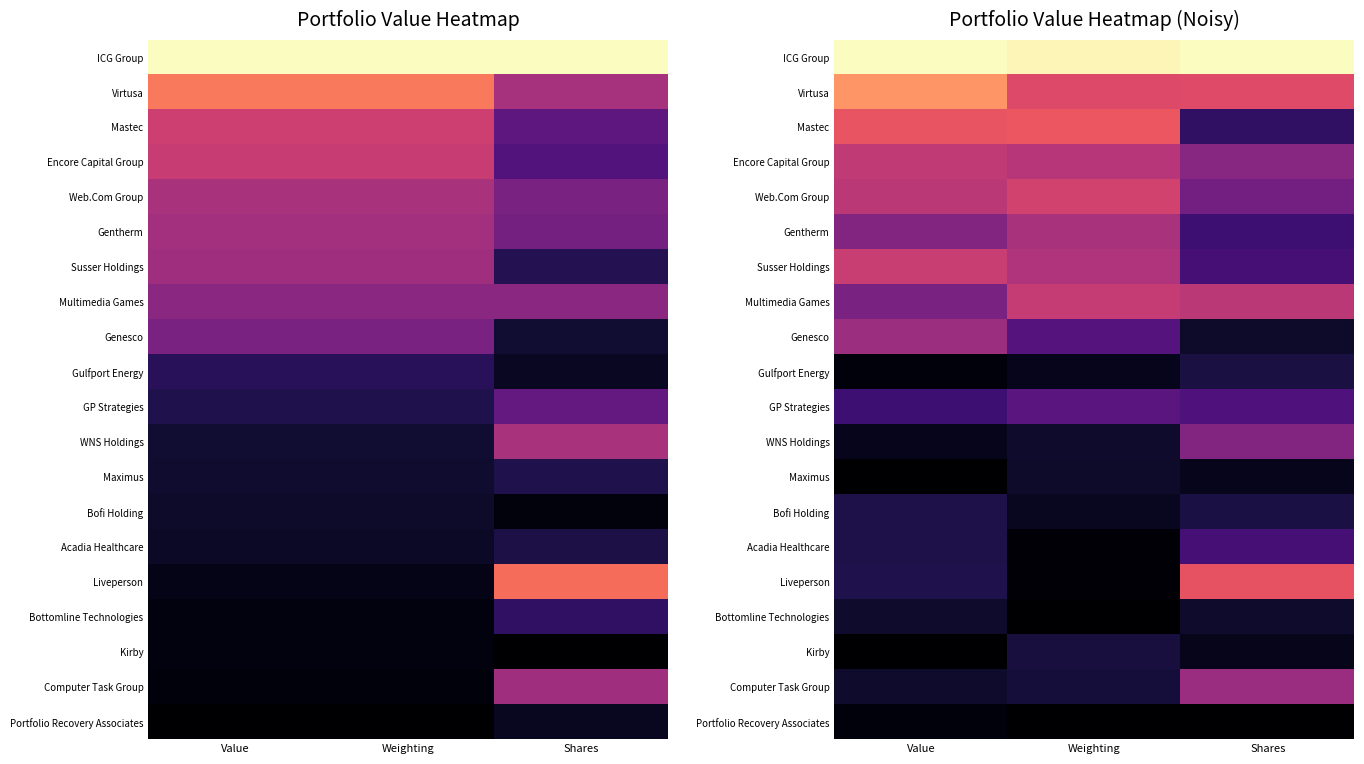

How many distinct data groups are displayed?

20